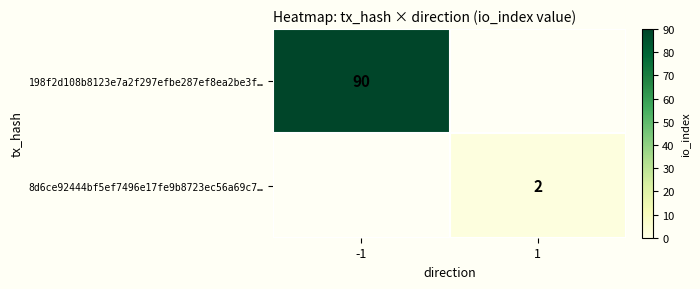

The 8d6ce92444bf5ef7496e17fe9b8723ec56a69c7… series shows 2 at 1. True or false?

True